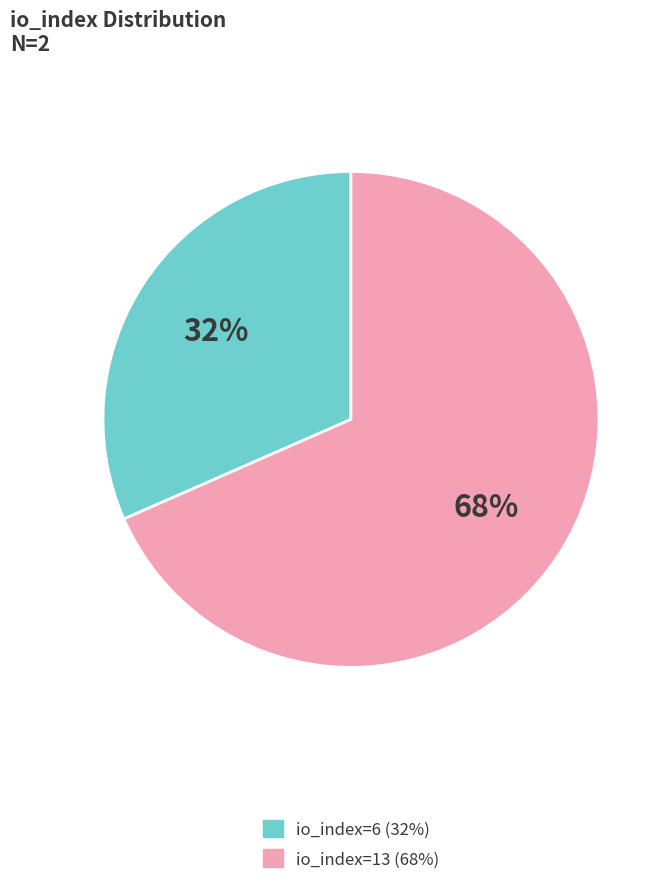

Which slice is the smallest?

io_index=6